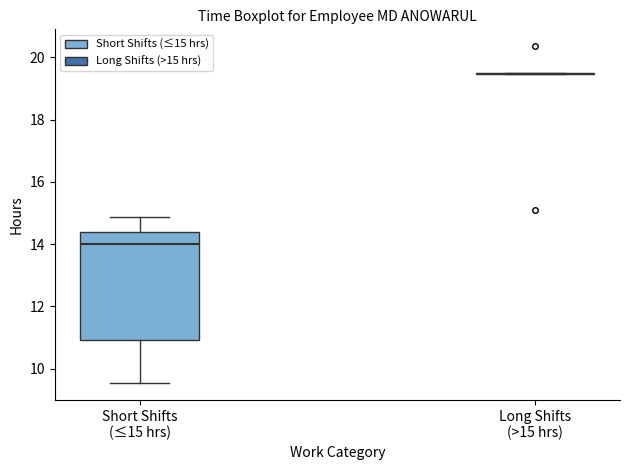

Reading left to right, transcribe this box plot: for each box, give where its median line is, the range the box spans, and where its two whiskers end, as read against the y-axis. The values are not printed on the chart, so give them approximately, as read against the axis.

Short Shifts (≤15 hrs): median 14.0, box 11.0 to 14.4, whiskers 9.6 to 14.8
Long Shifts (>15 hrs): box collapsed to a line at 19.4, whiskers 19.4 to 19.6